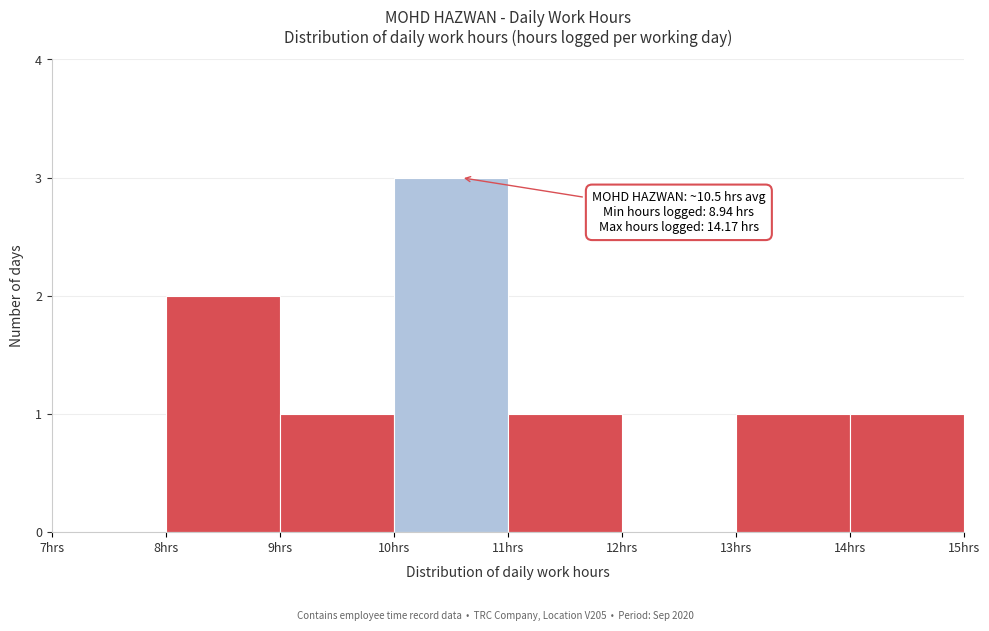

Over which range of the x-axis is the bar tallest?

10 to 11